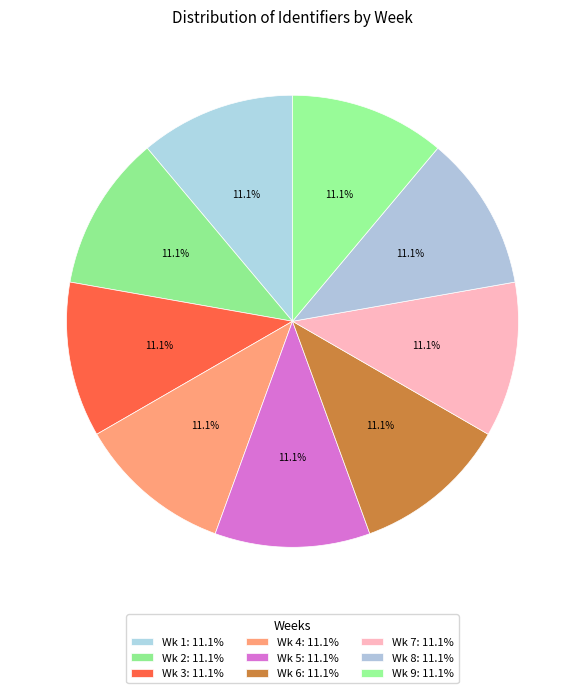

To the nearest percent, what portion does Wk 8 represent?

11%